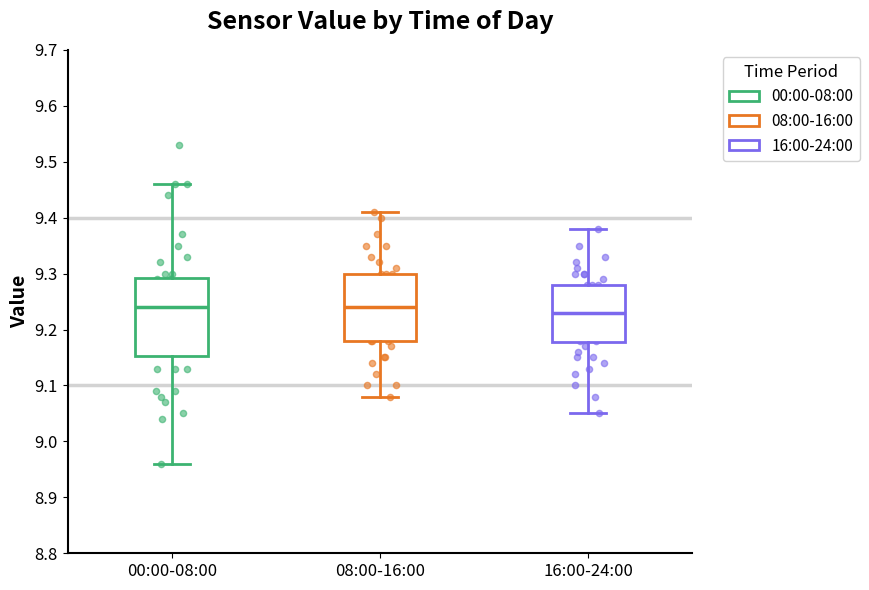

Reading left to right, transcribe this box plot: for each box, give where its median line is, the range the box spans, and where its two whiskers end, as read against the y-axis. The values are not printed on the chart, so give them approximately, as read against the axis.

00:00-08:00: median 9.24, box 9.15 to 9.29, whiskers 8.96 to 9.46
08:00-16:00: median 9.24, box 9.18 to 9.30, whiskers 9.08 to 9.41
16:00-24:00: median 9.23, box 9.18 to 9.28, whiskers 9.05 to 9.38